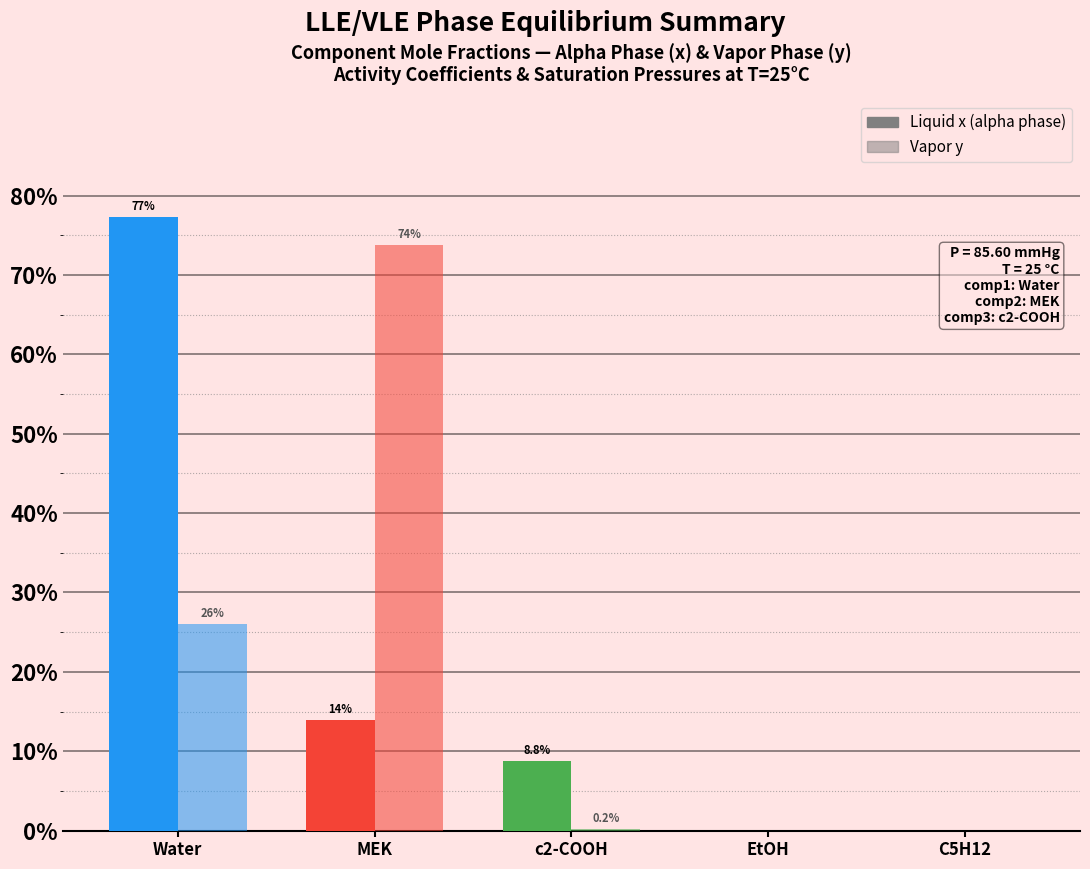

True or false: Vapor y has a value of 0.4 at Water.

False